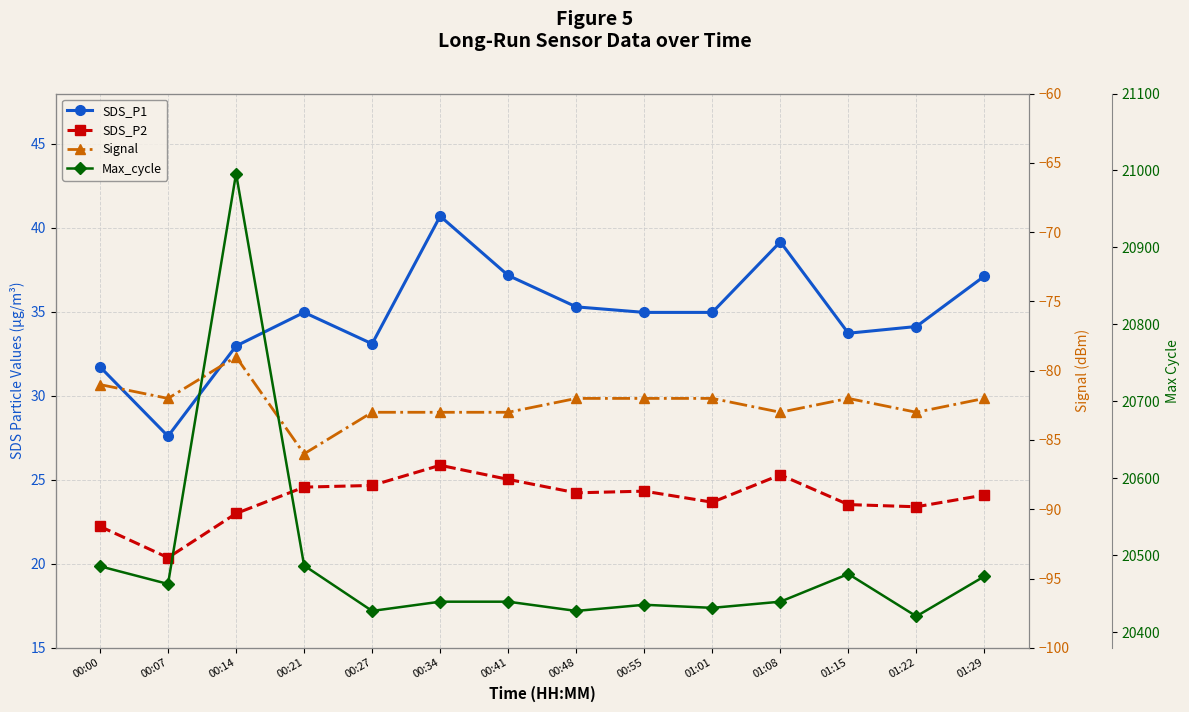

True or false: SDS_P2 and Max_cycle cross at least once.

False